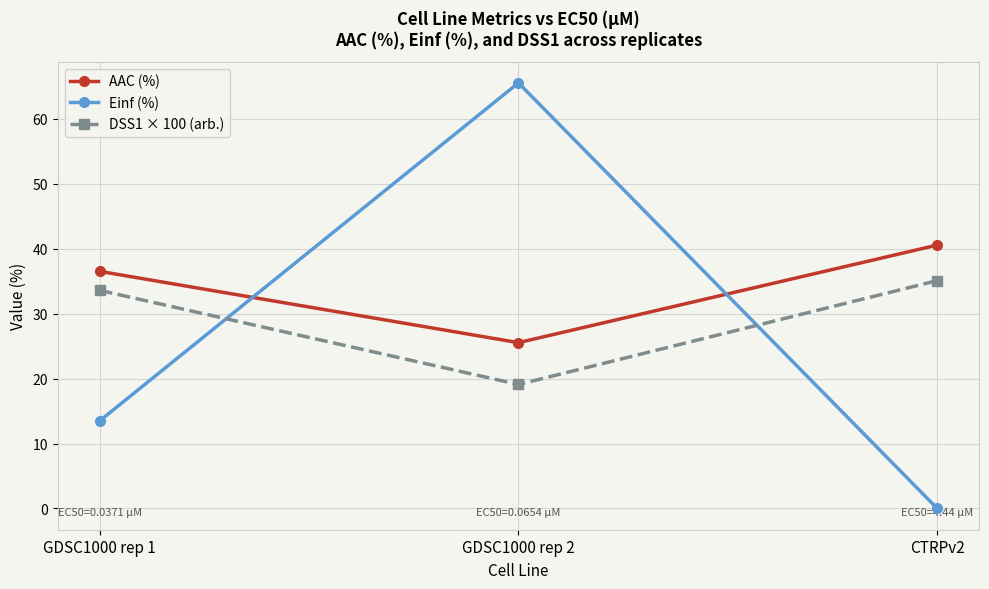

At which label does AAC (%) reach its minimum?

GDSC1000 rep 2